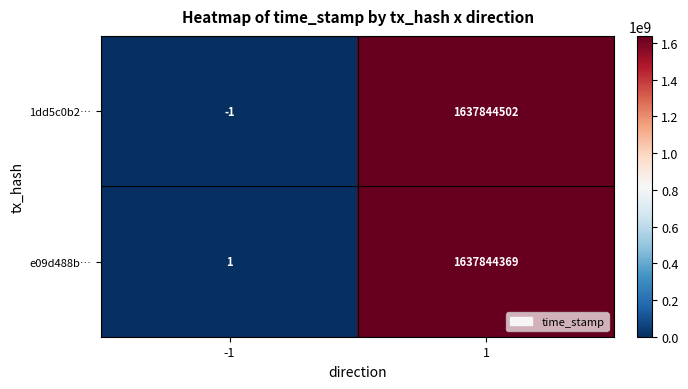

What is the highest value of the 1dd5c0b2… series?

1637844502